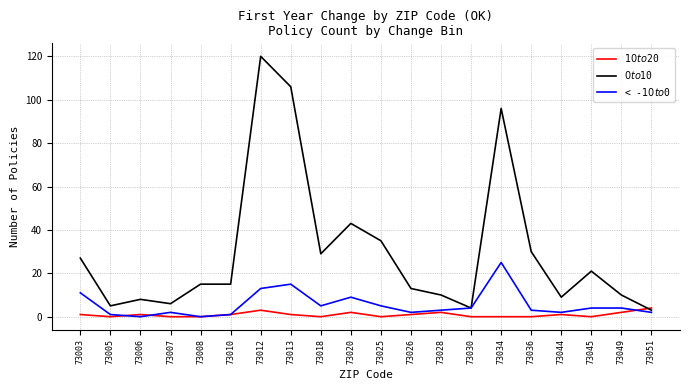

At which label does < -$10 to $0 reach its peak?

73034